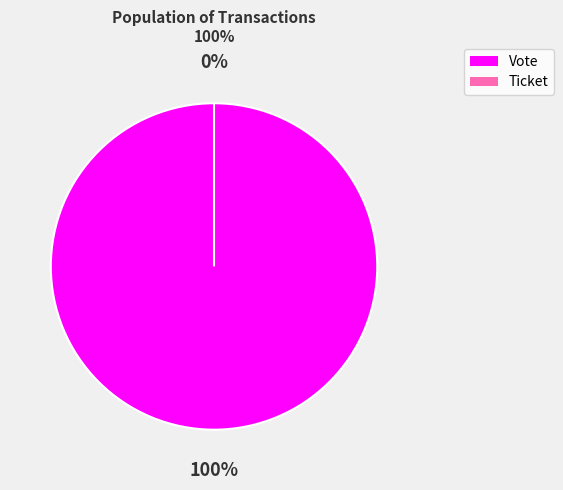

To the nearest percent, what is the average slice percentage?

50%